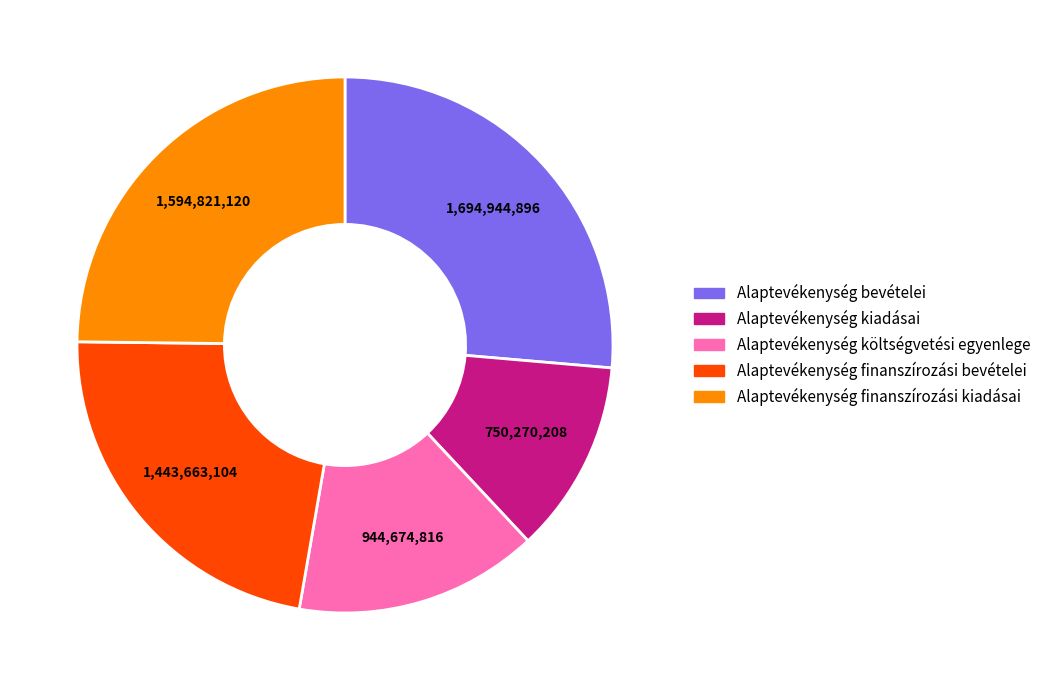

Which slice is the largest?

Alaptevékenység bevételei